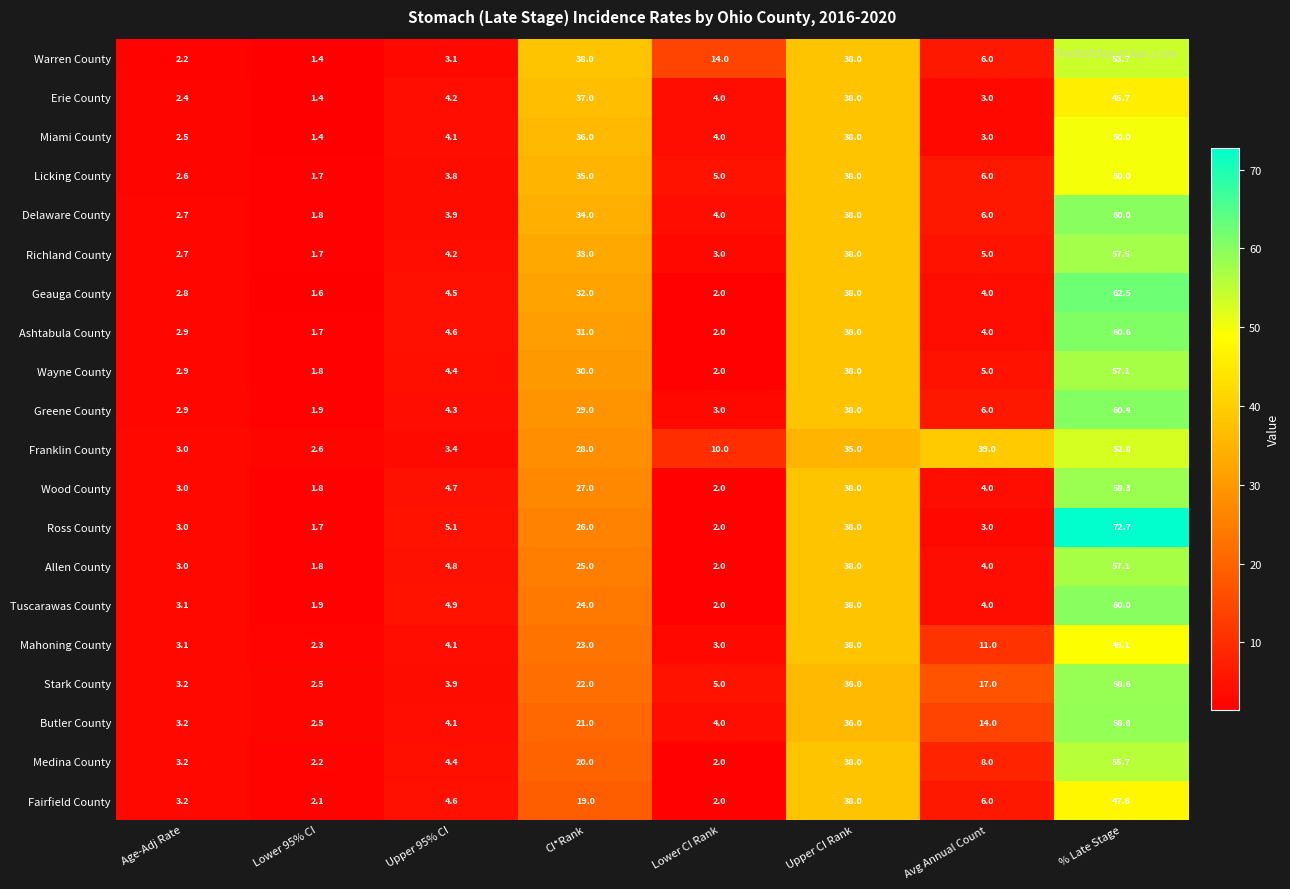

Rank the categories by Allen County value from highest to lowest.

% Late Stage, Upper CI Rank, CI*Rank, Upper 95% CI, Avg Annual Count, Age-Adj Rate, Lower CI Rank, Lower 95% CI